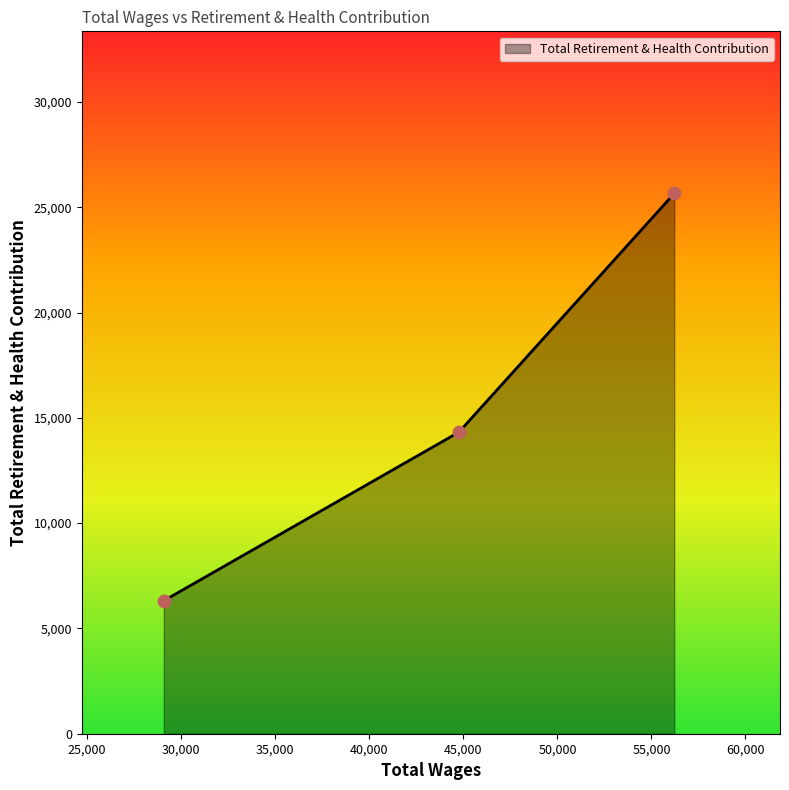

What is the minimum value shown in the chart?

6315